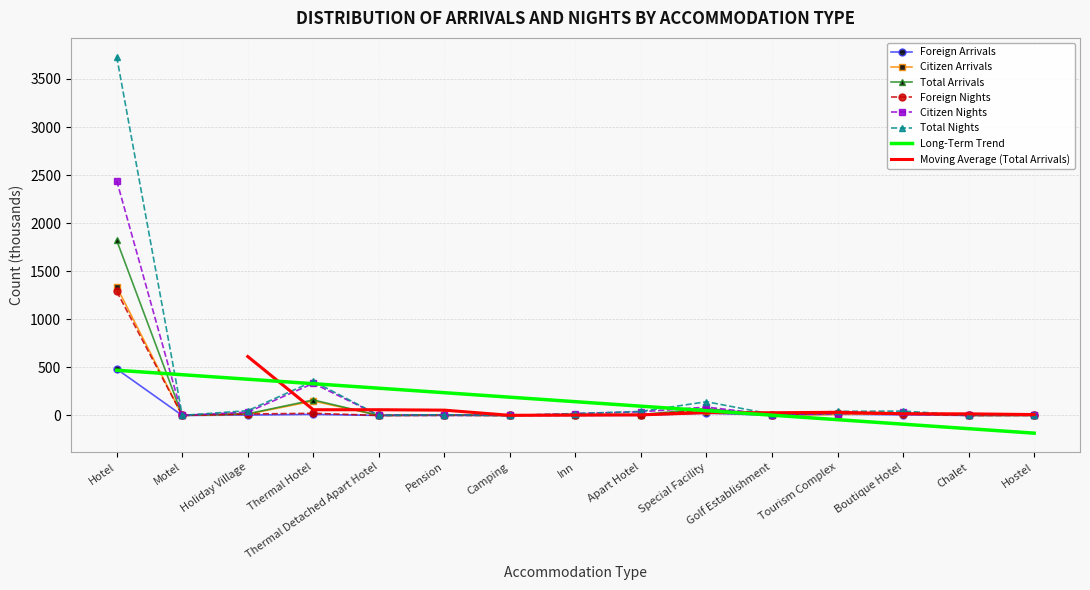

What is the greatest value displayed?

3731.1